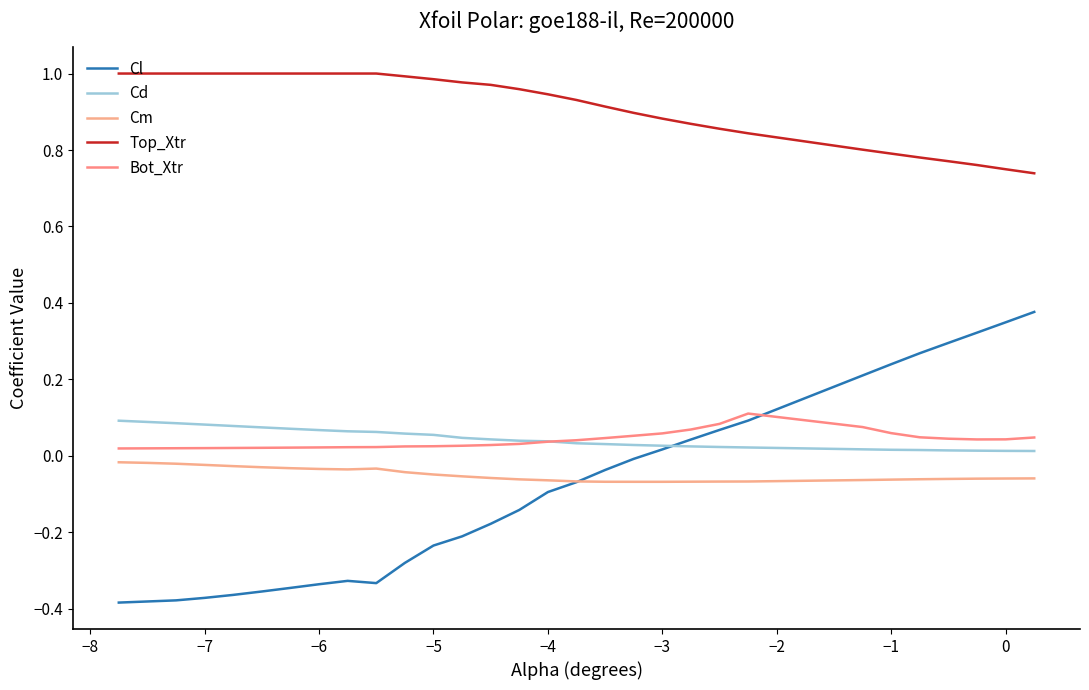

What is the average value of the Top_Xtr series?

0.9